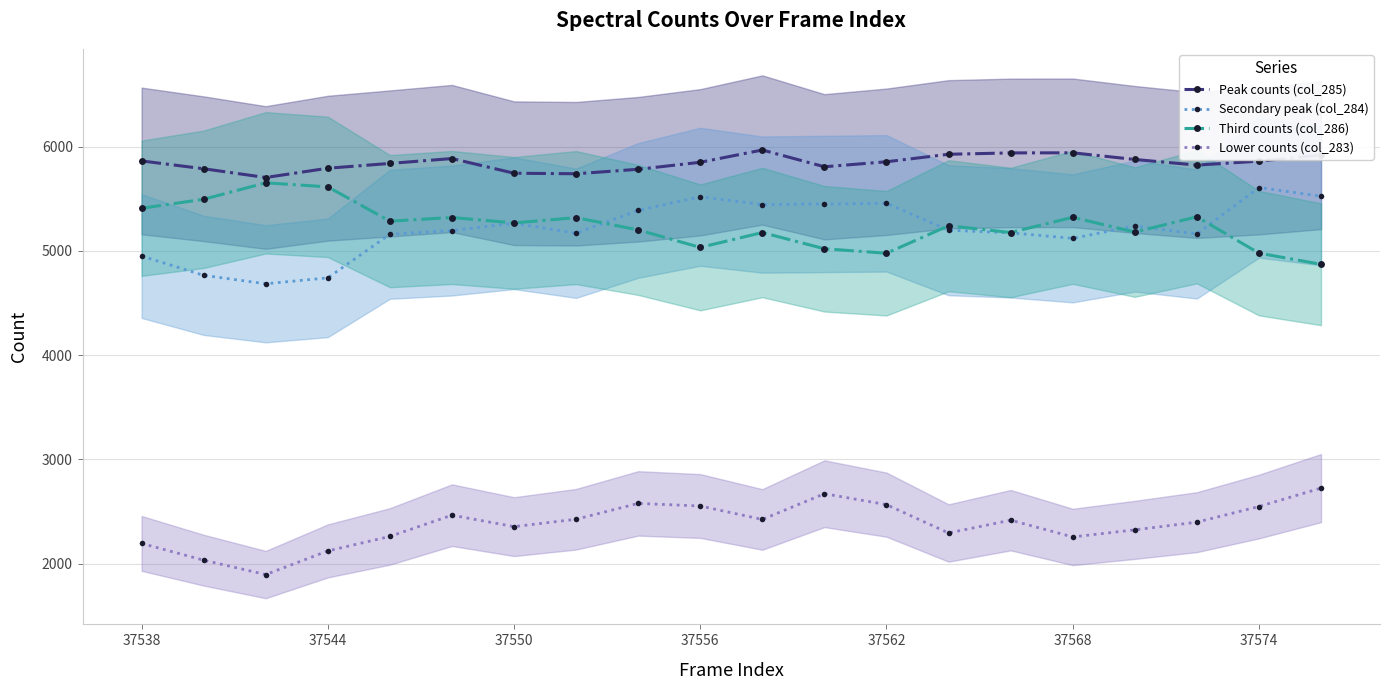

Rank the series by their maximum value, from lowest to highest.

Lower counts (col_283), Secondary peak (col_284), Third counts (col_286), Peak counts (col_285)